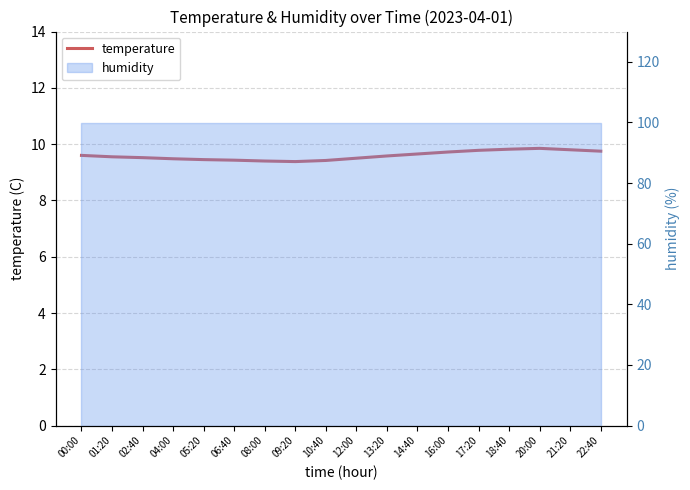

Where is the first local minimum?

09:20